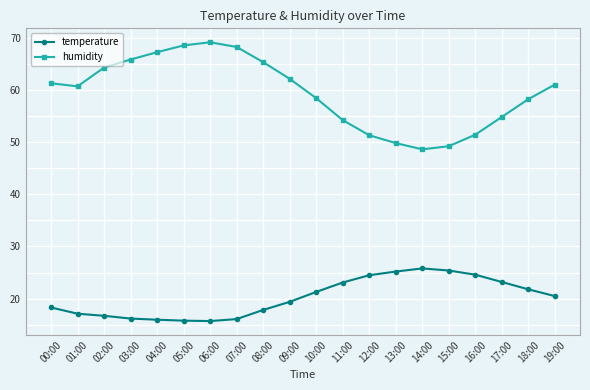

Where does the temperature series first go above 20?

10:00